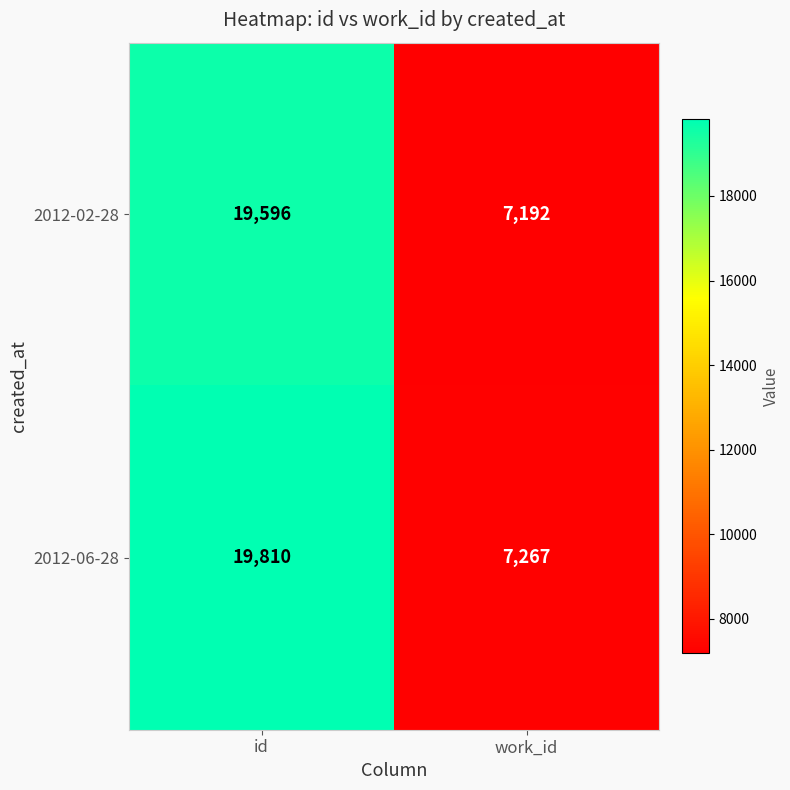

What is the highest value of the 2012-06-28 series?

19810